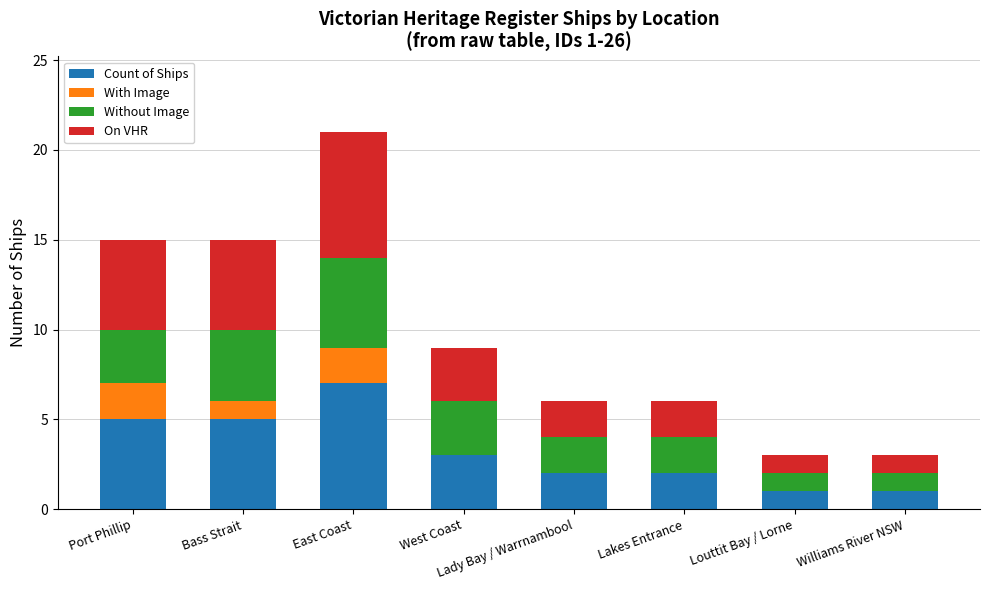

How many series are shown in this chart?

4